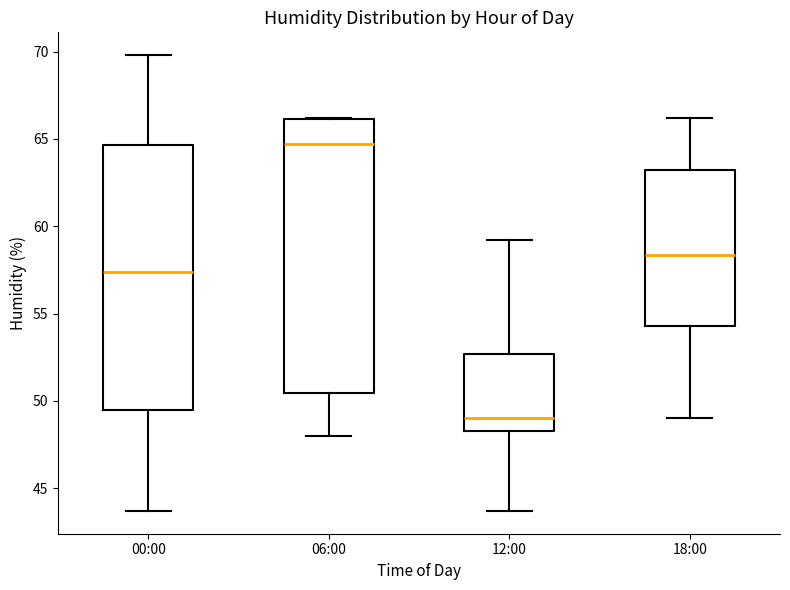

Where does the median line of the box for 06:00 sit on the y-axis? The values are not printed on the chart, so give them approximately, as read against the axis.

64.5